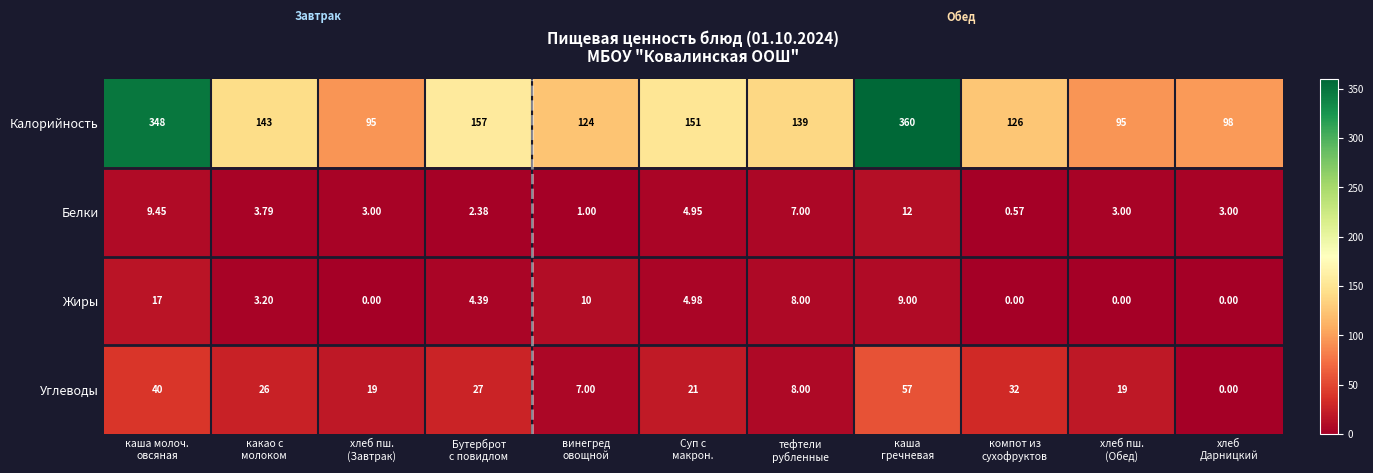

Which series has the largest total across all categories?

Калорийность